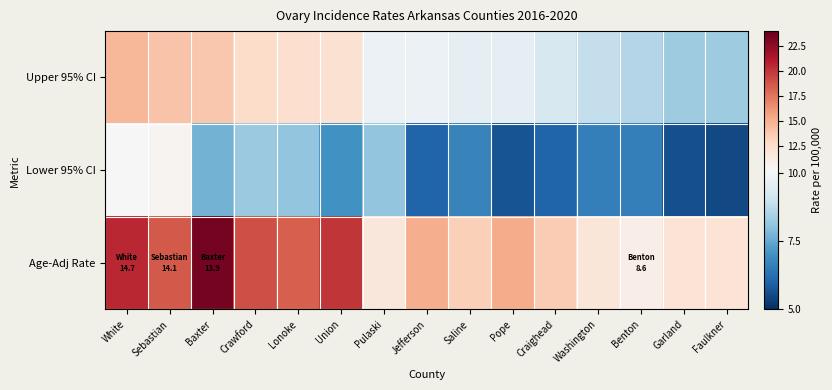

What is the spread (max minus min) of values at Garland?

6.4